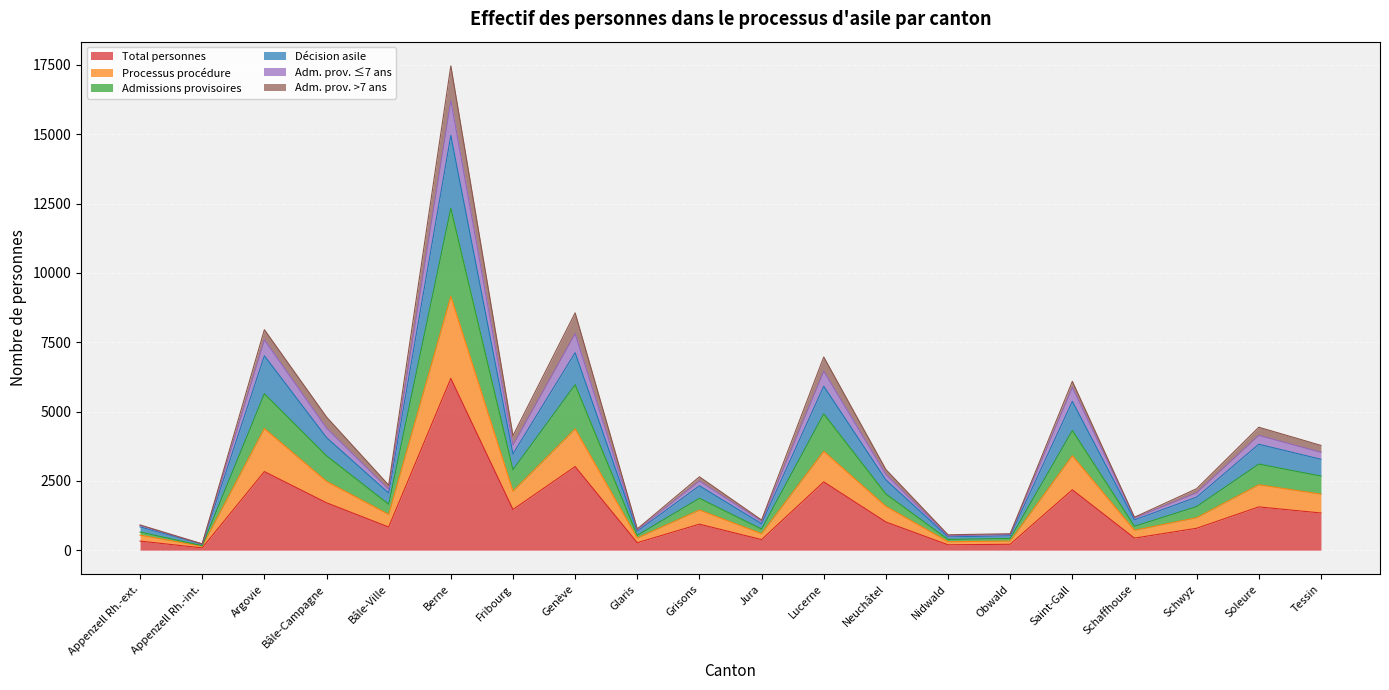

What position from the right is Bâle-Ville?

16